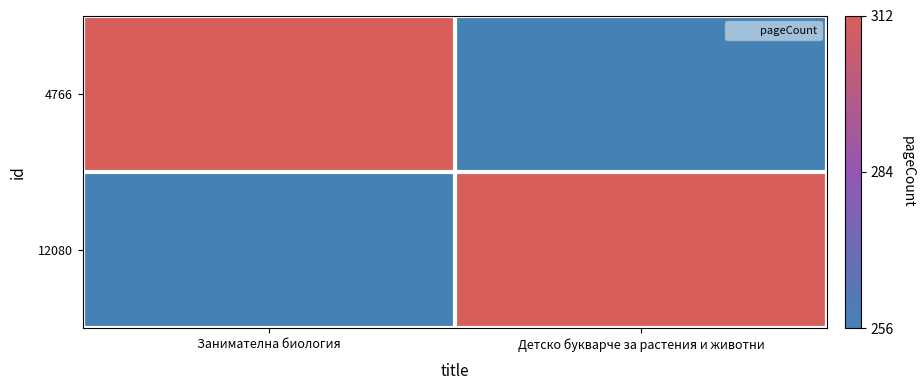

Between Детско букварче за растения и животни and Занимателна биология, which is larger?

Занимателна биология